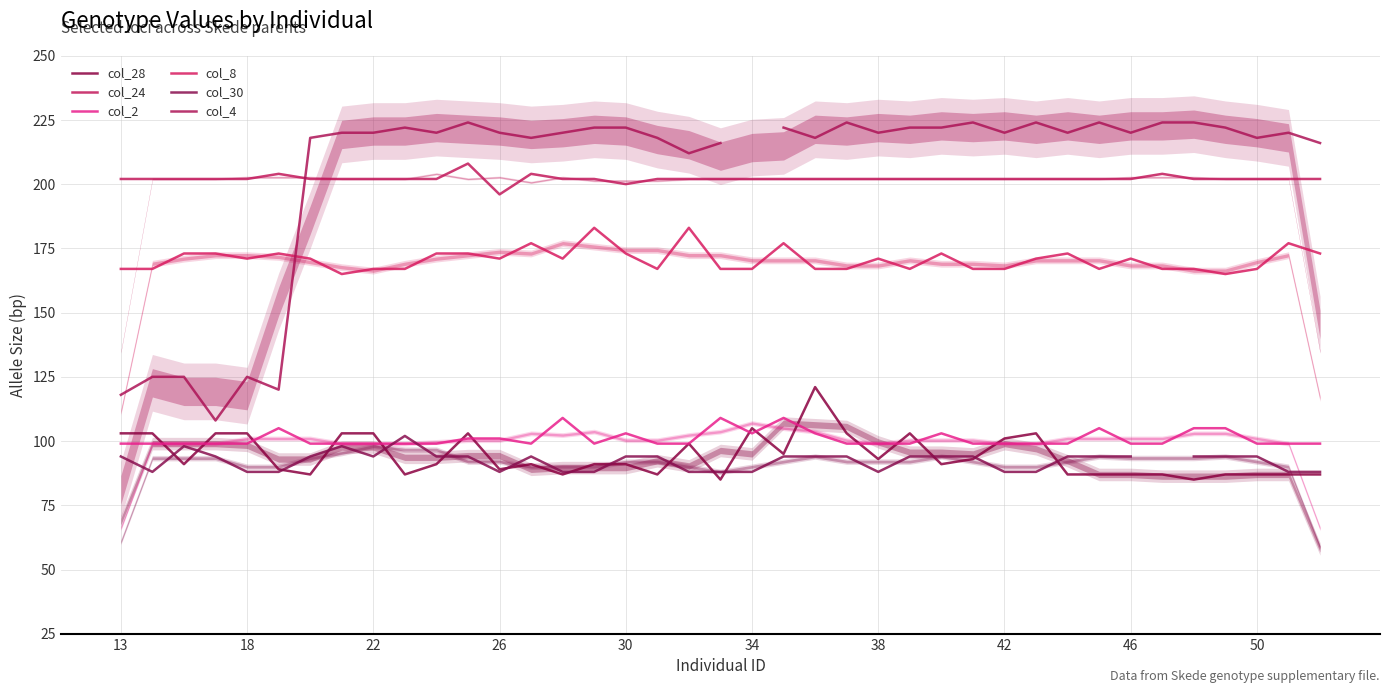

Is it true that col_24 equals 355.9 at 17?

False